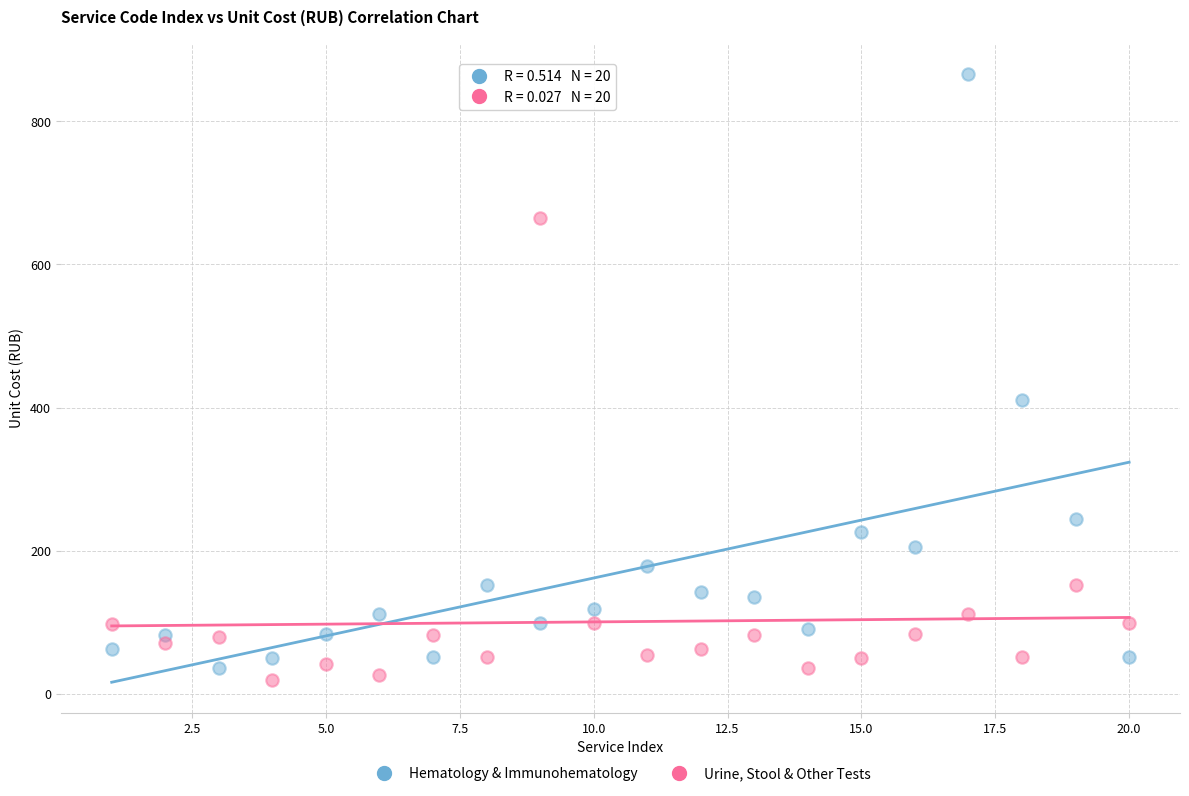

Which series has the largest Y range (max minus min)?

Hematology & Immunohematology